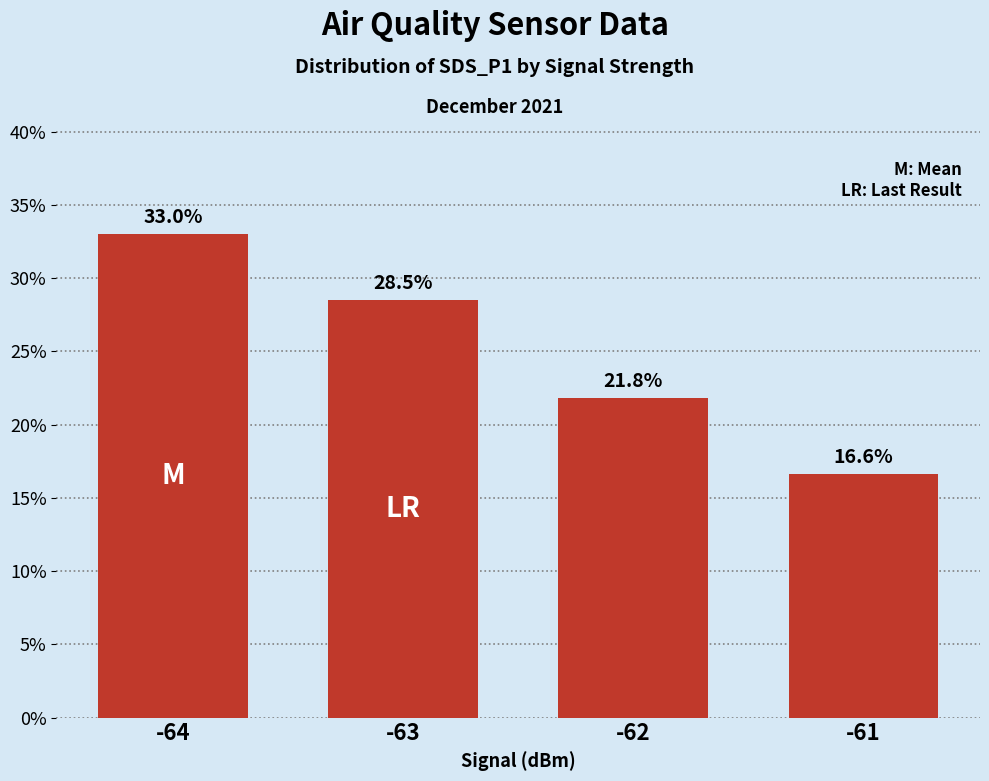

Between -63 and -62, which is larger?

-63